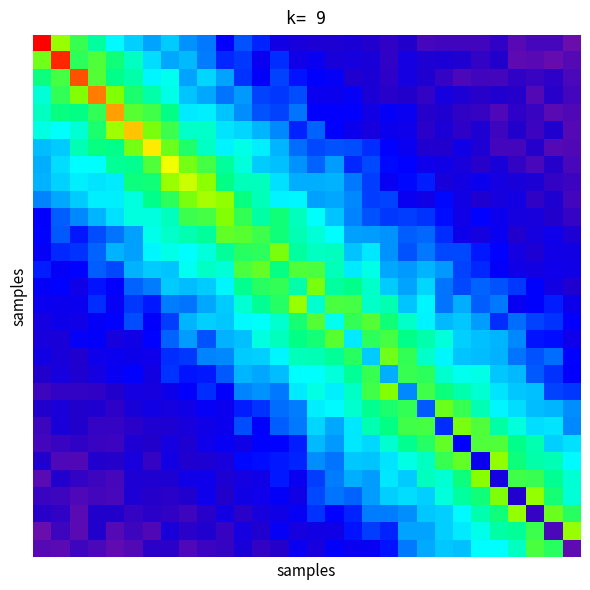

What is the maximum value shown in the chart?

52.5